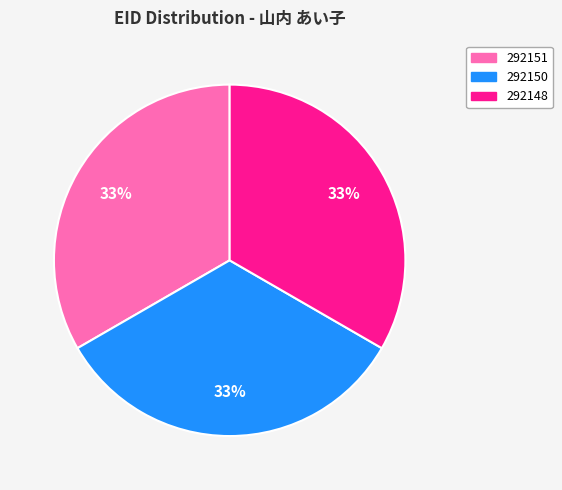

How many slices are in this pie chart?

3